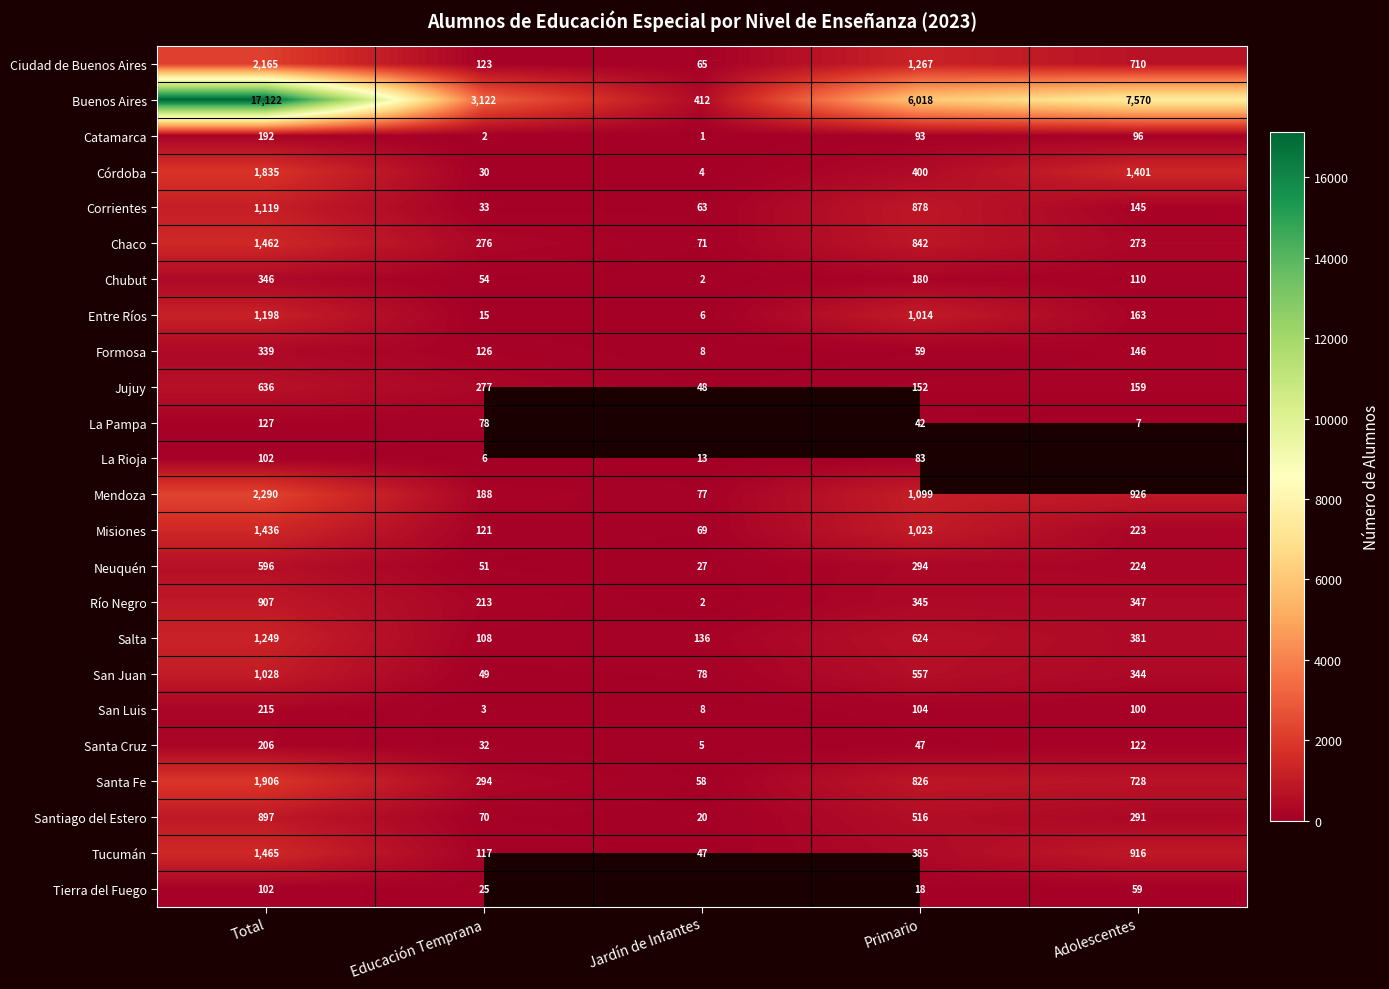

Which series changed the most between Total and Educación Temprana?

Buenos Aires